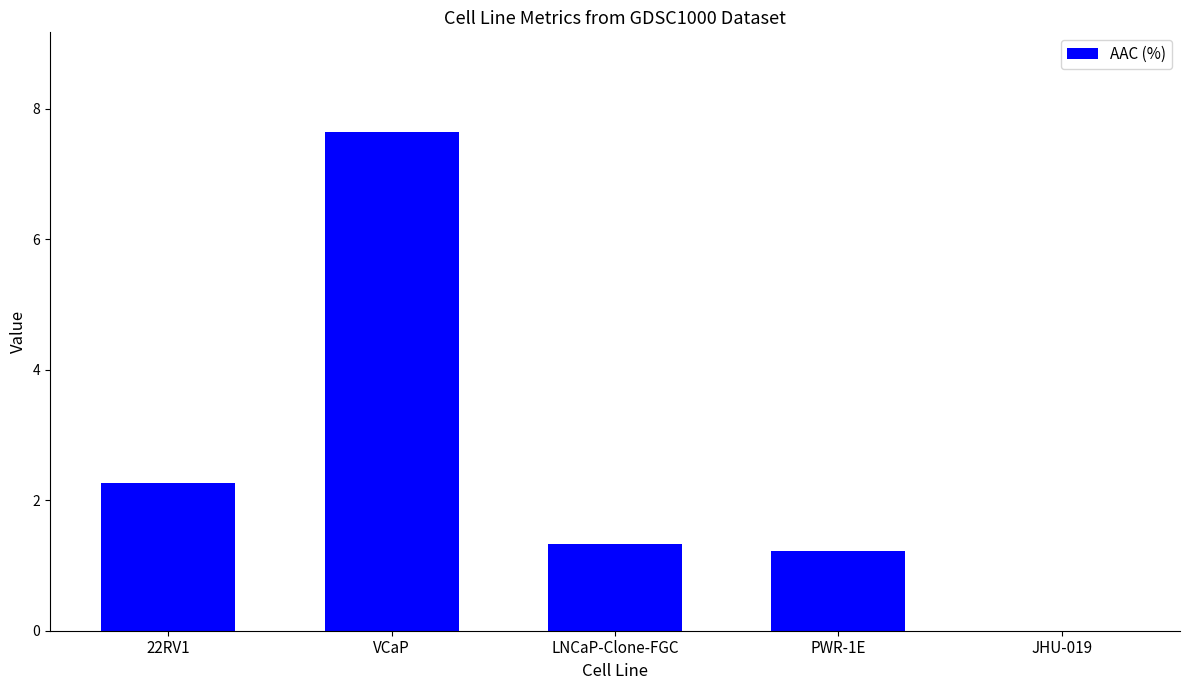

Reading right to left, list all the values displayed in this chart.

JHU-019=0.0	PWR-1E=1.2	LNCaP-Clone-FGC=1.3	VCaP=7.6	22RV1=2.3